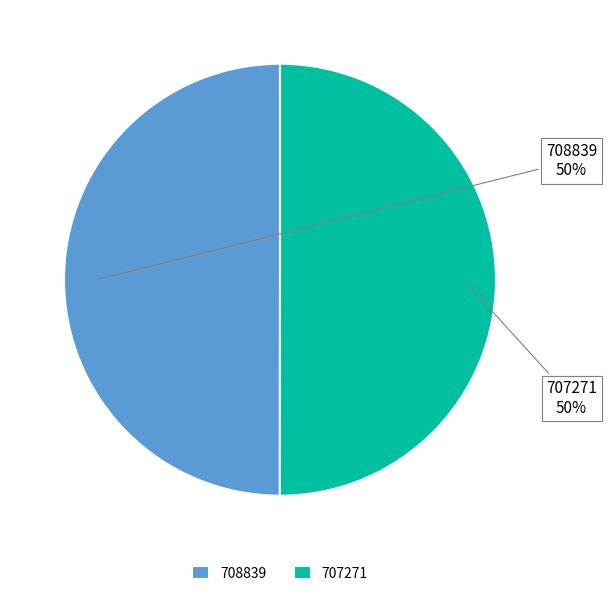

How many slices are in this pie chart?

2